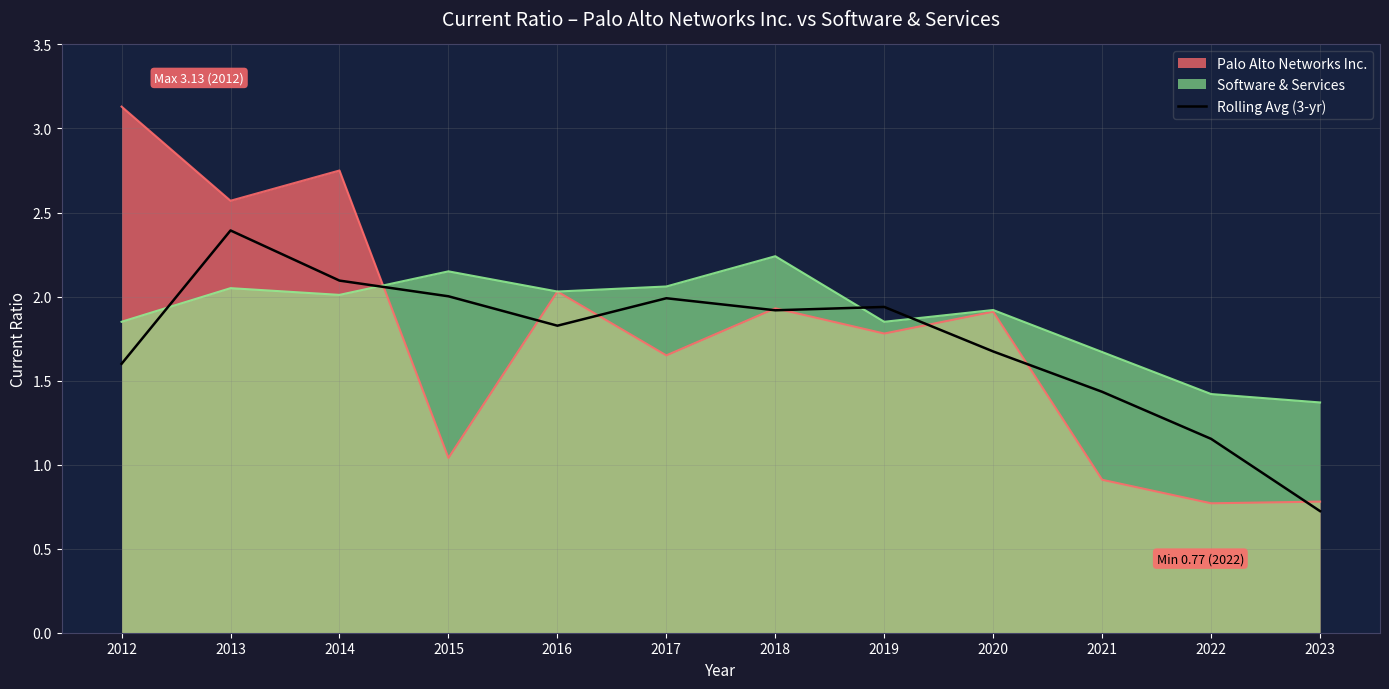

Rank the series by their maximum value, from highest to lowest.

Palo Alto Networks Inc., Rolling Avg (3-yr), Software & Services